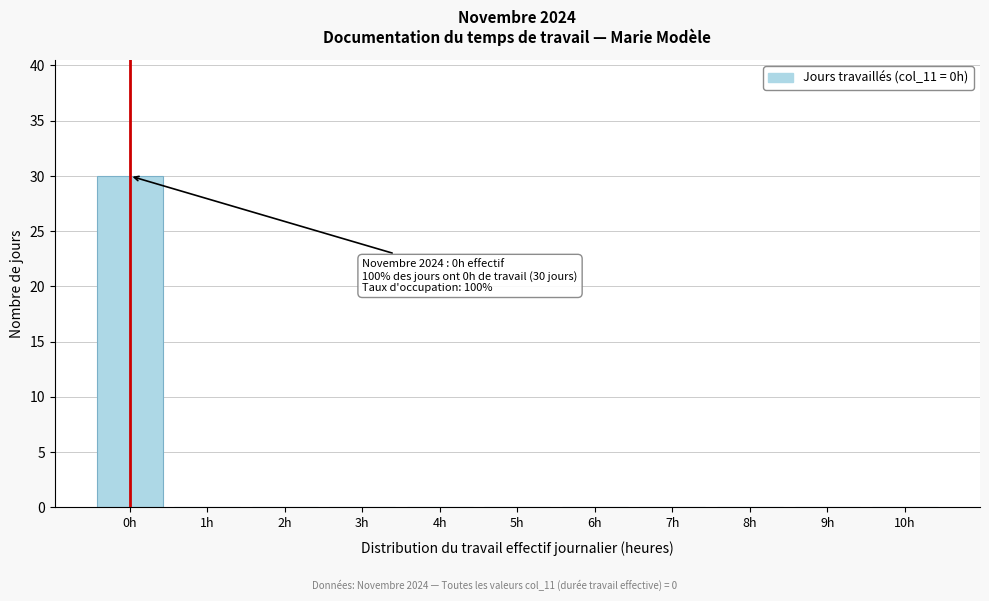

Over which range of the x-axis is the bar tallest?

-0.5 to 0.5